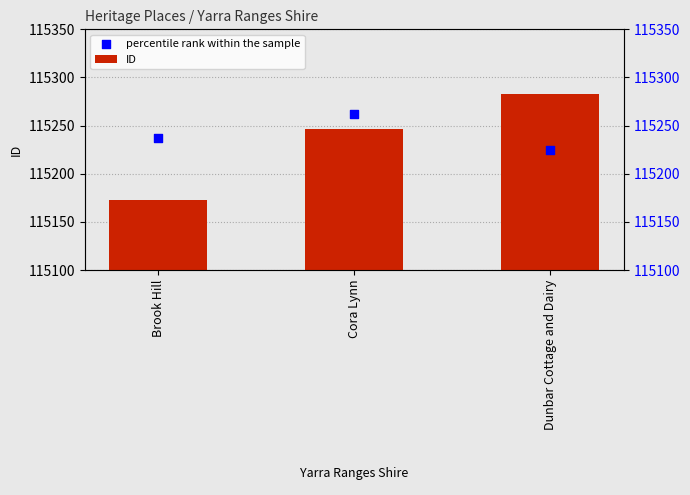

What is the total value across all series at Cora Lynn?

230508.5